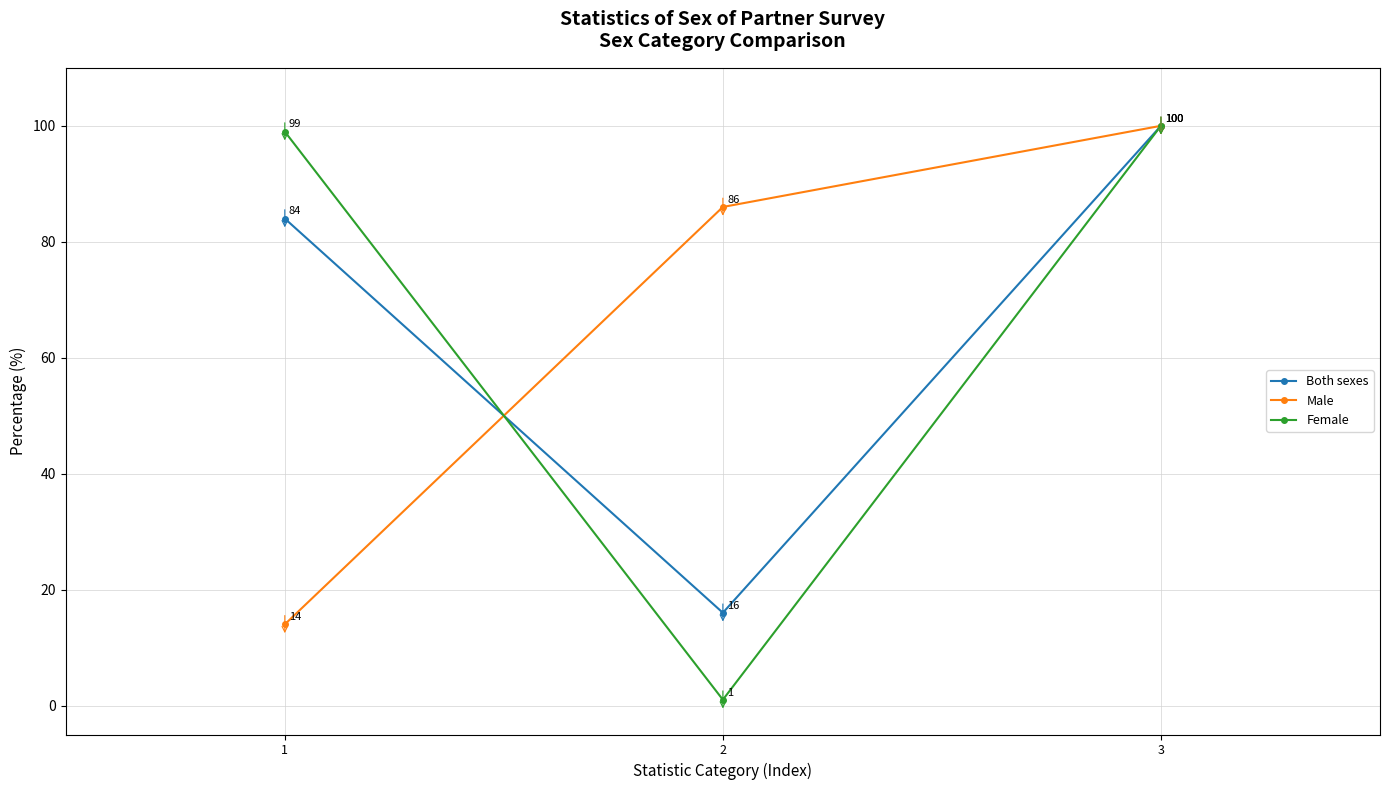

Between 1 and 3, which series saw the biggest shift?

Male